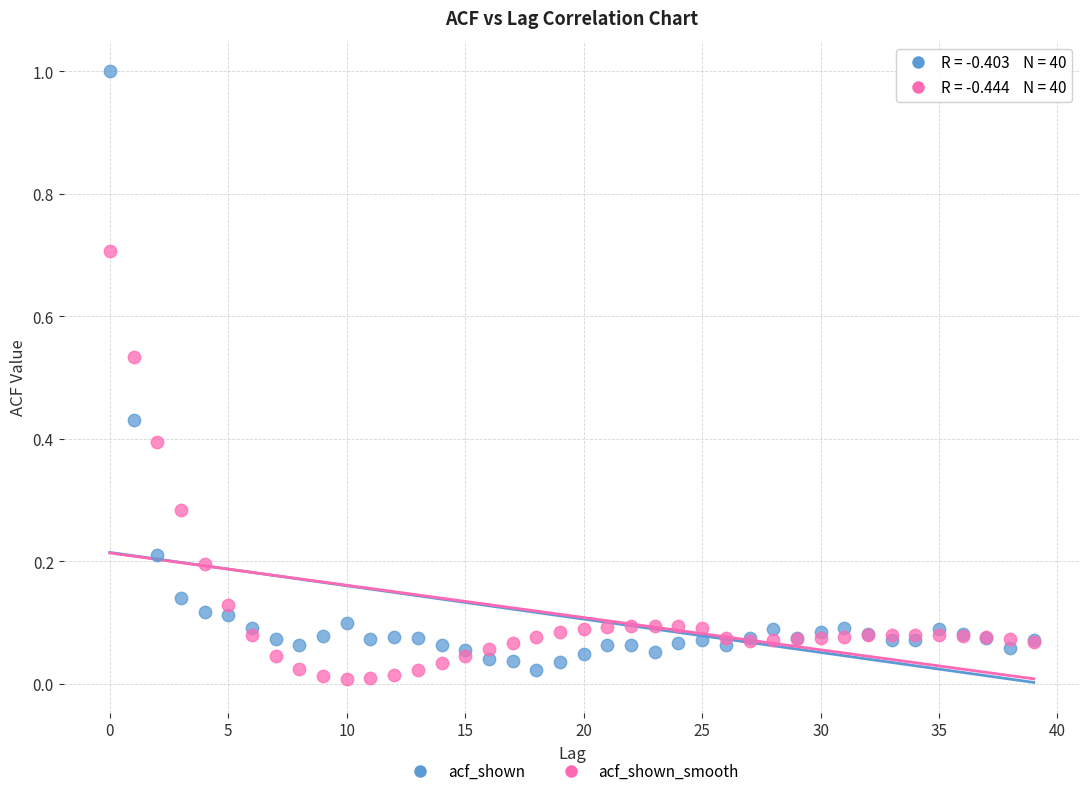

Which series contains the highest Y value?

acf_shown